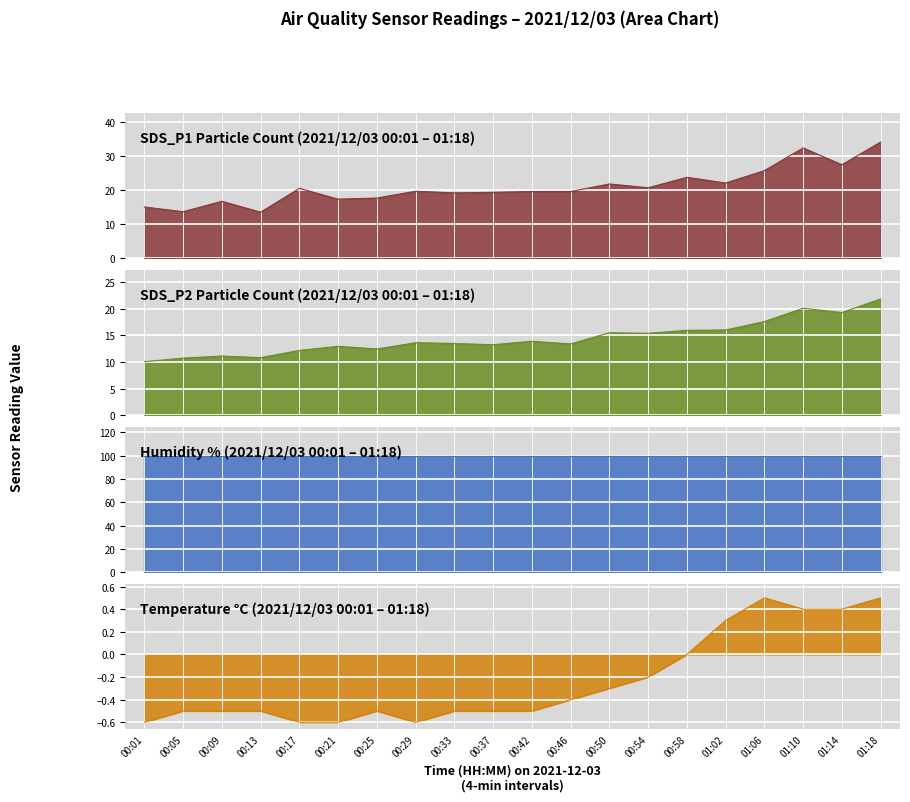

What is the highest value of the Temp_line series?

0.5